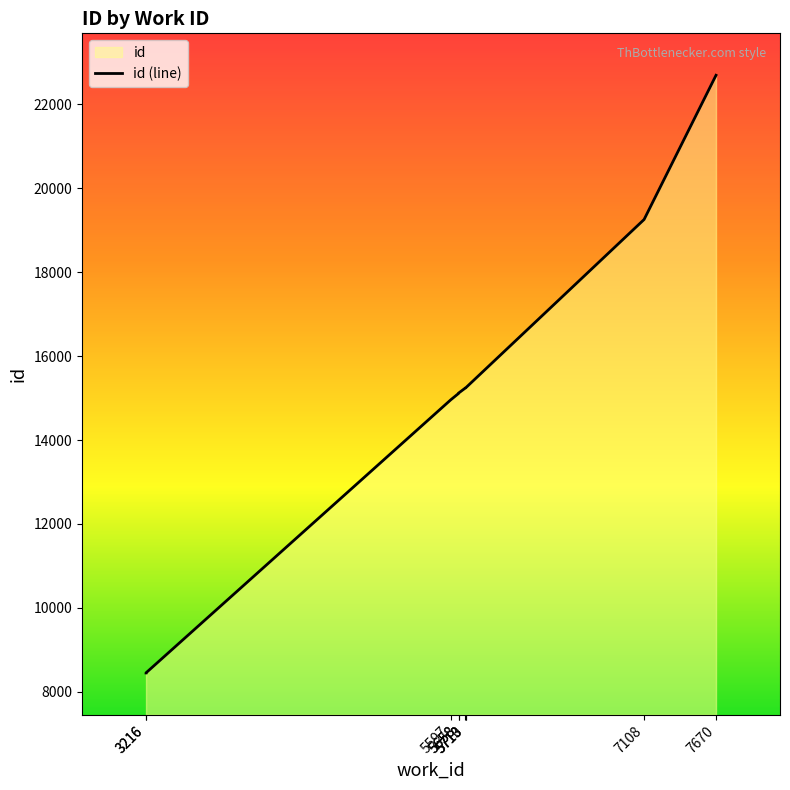

Which category has the highest value across all series?

7670